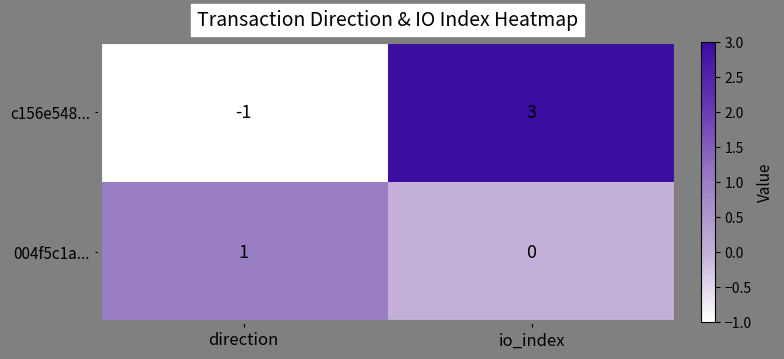

At which label is c156e548... closest to 1?

direction